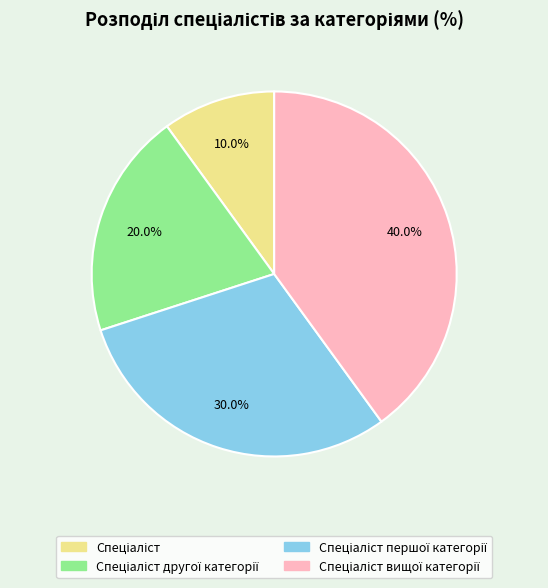

Is there any slice that represents more than half of the pie?

No